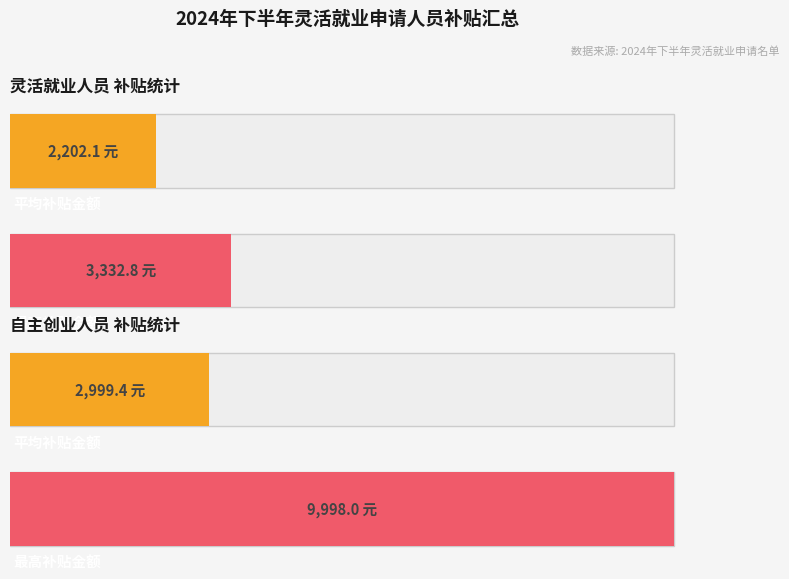

The 自主创业 series shows -5393.4 at 萨依甫那扎尔. True or false?

False